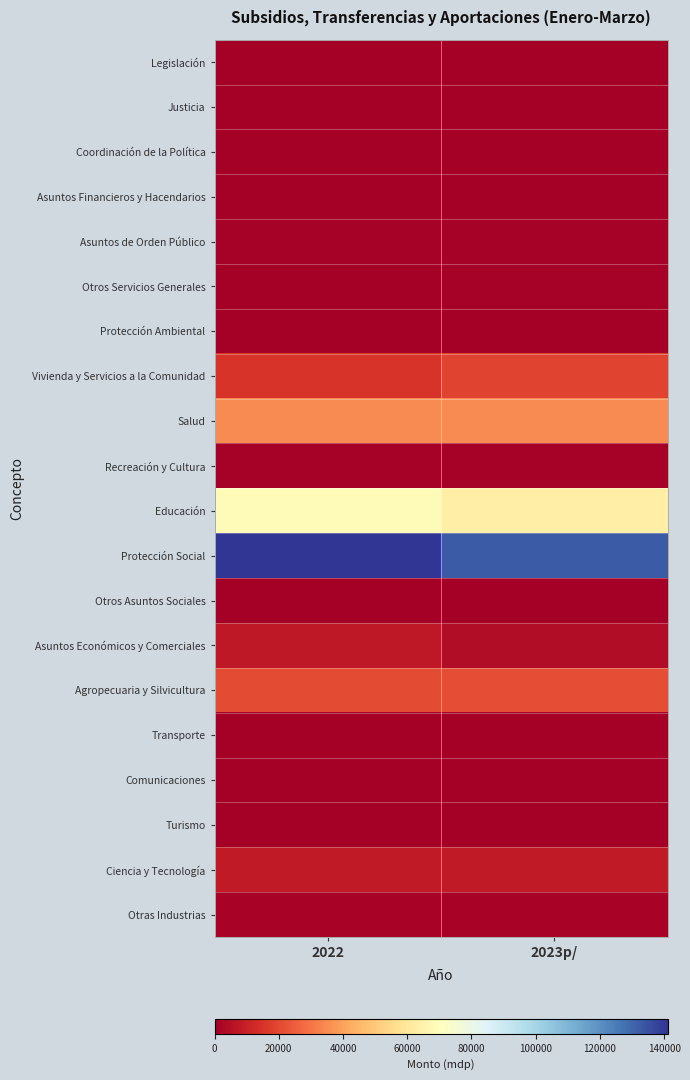

What is the total value across all series at 2022?

299826.0